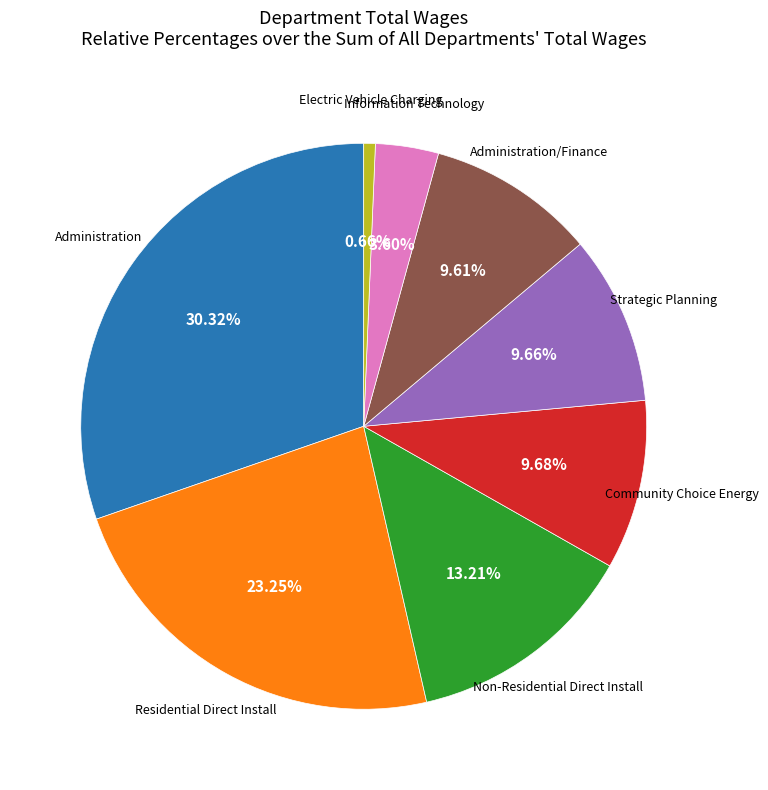

Does Non-Residential Direct Install account for over 50% of the chart?

No